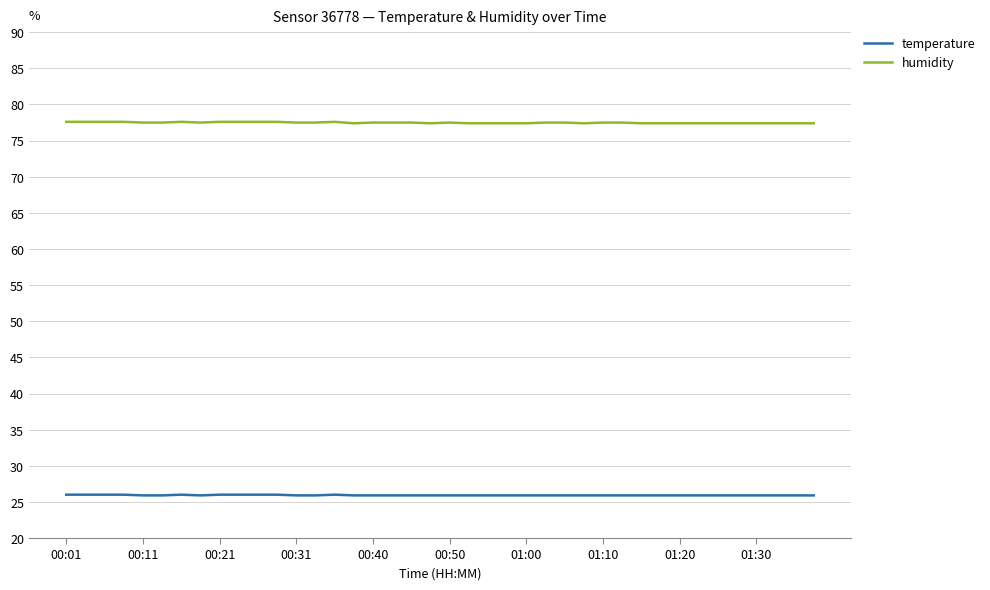

What is the difference between the maximum and minimum values in the humidity series?

0.2